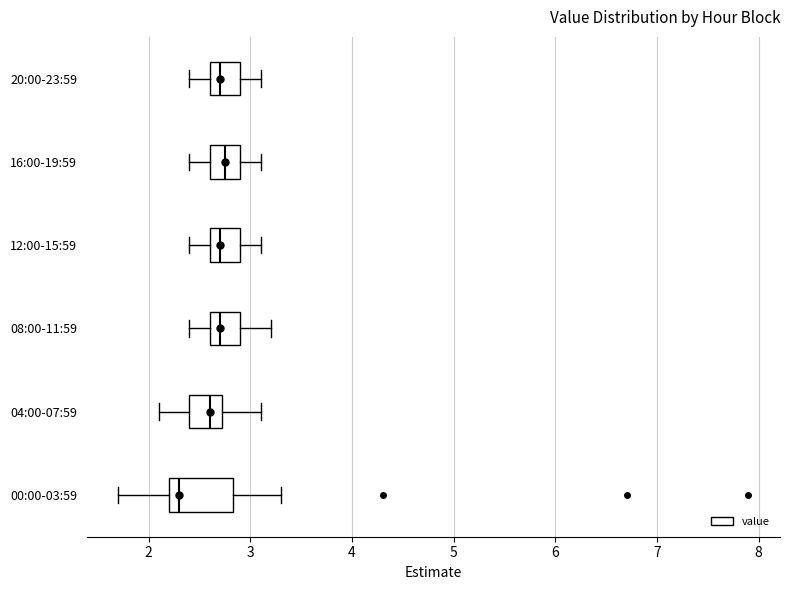

Which box has the furthest to the left median line?

00:00-03:59